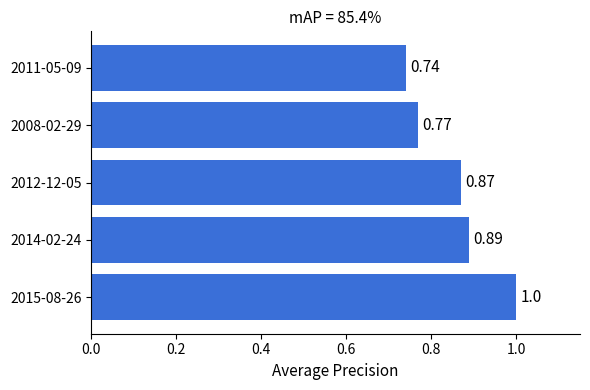

Which has a higher value, 2011-05-09 or 2015-08-26?

2015-08-26